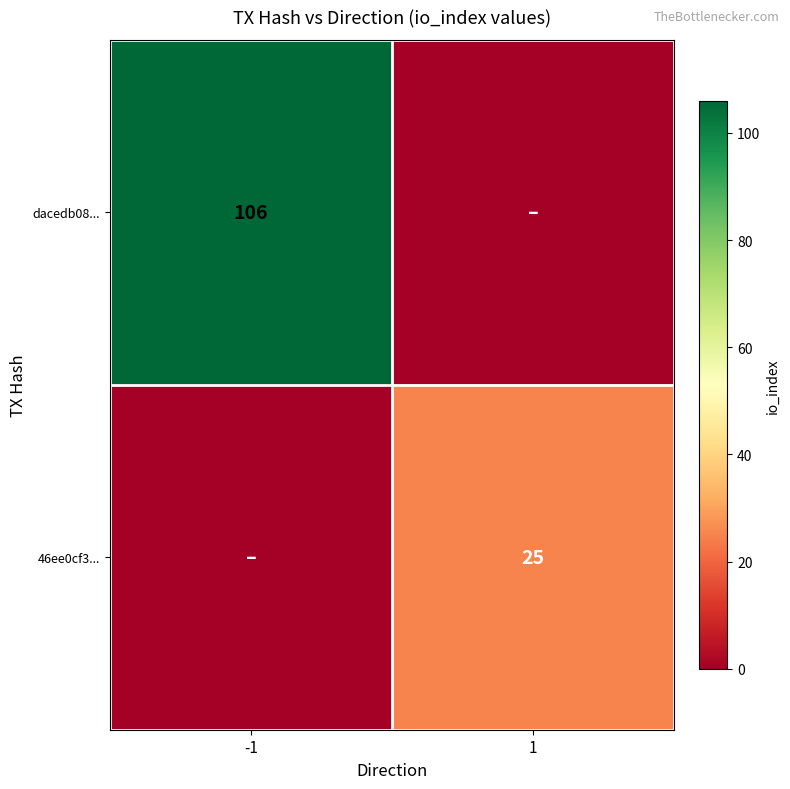

Which has a higher value, 1 or -1?

-1